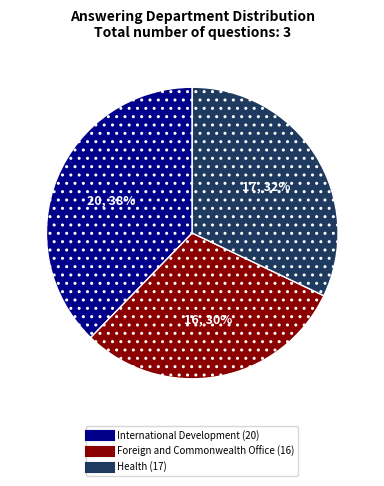

What percentage is the Foreign and Commonwealth Office (16) slice, to the nearest percent?

30%